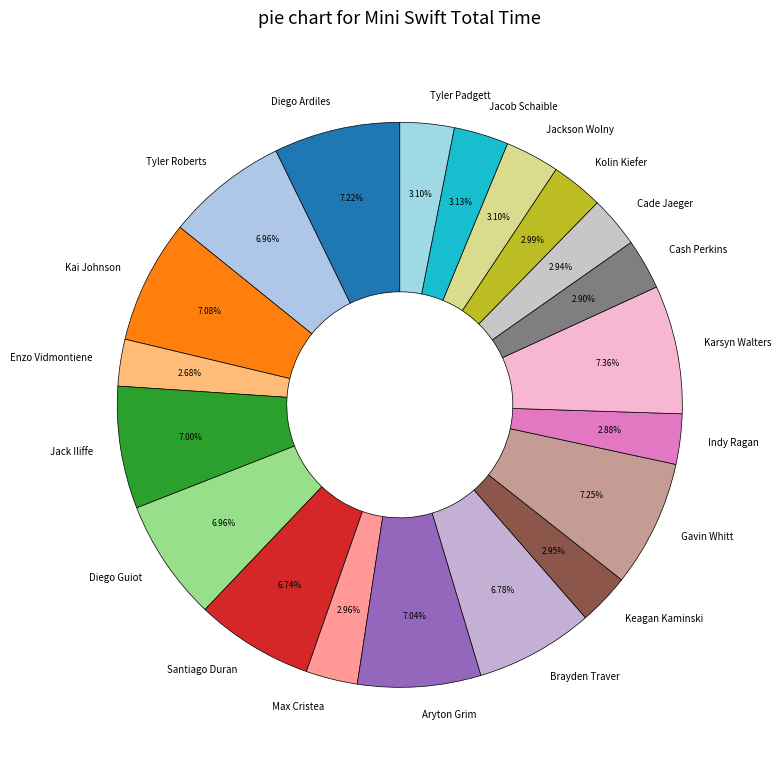

Do Jacob Schaible and Tyler Roberts together represent more than half of the pie?

No